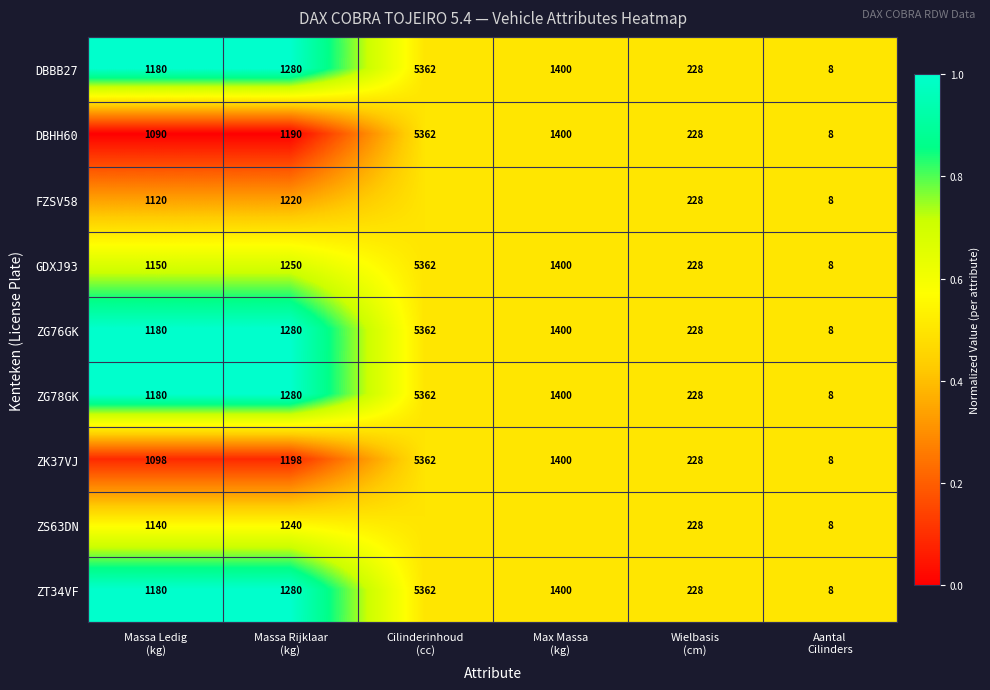

What is the average value of the DBHH60 series?

1546.3